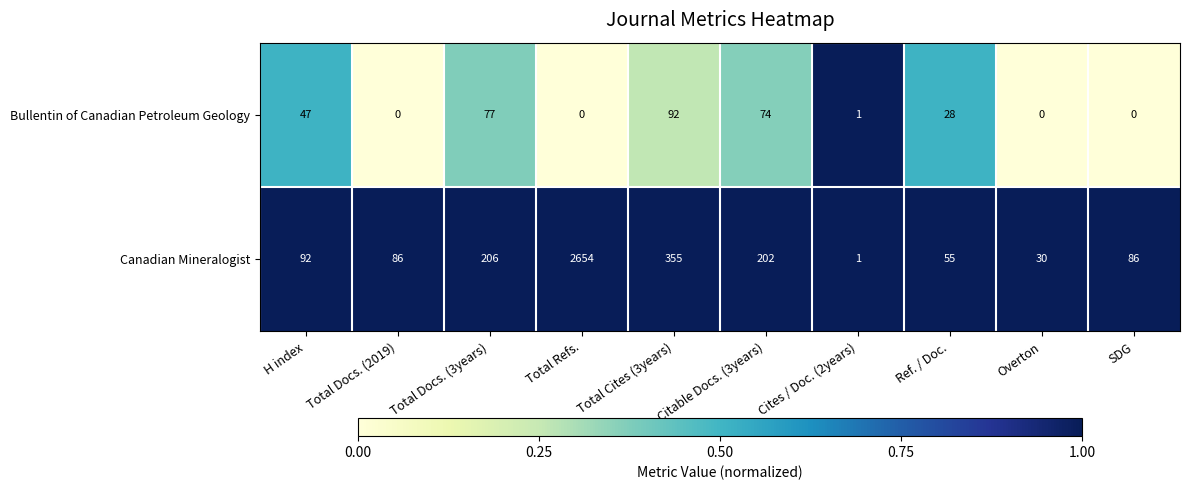

The Canadian Mineralogist series shows 41 at Overton. True or false?

False